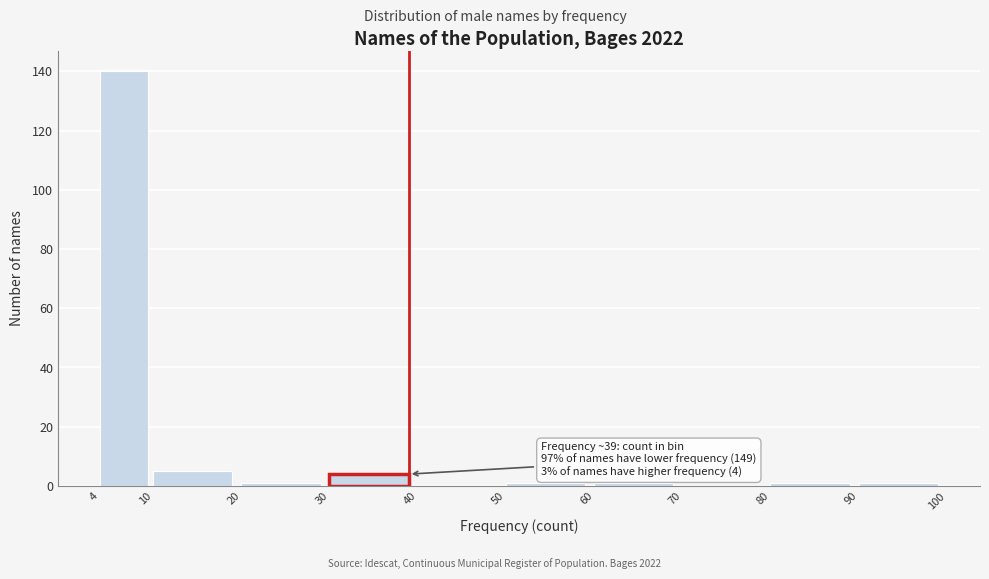

Which range on the x-axis has the tallest bar?

4 to 10